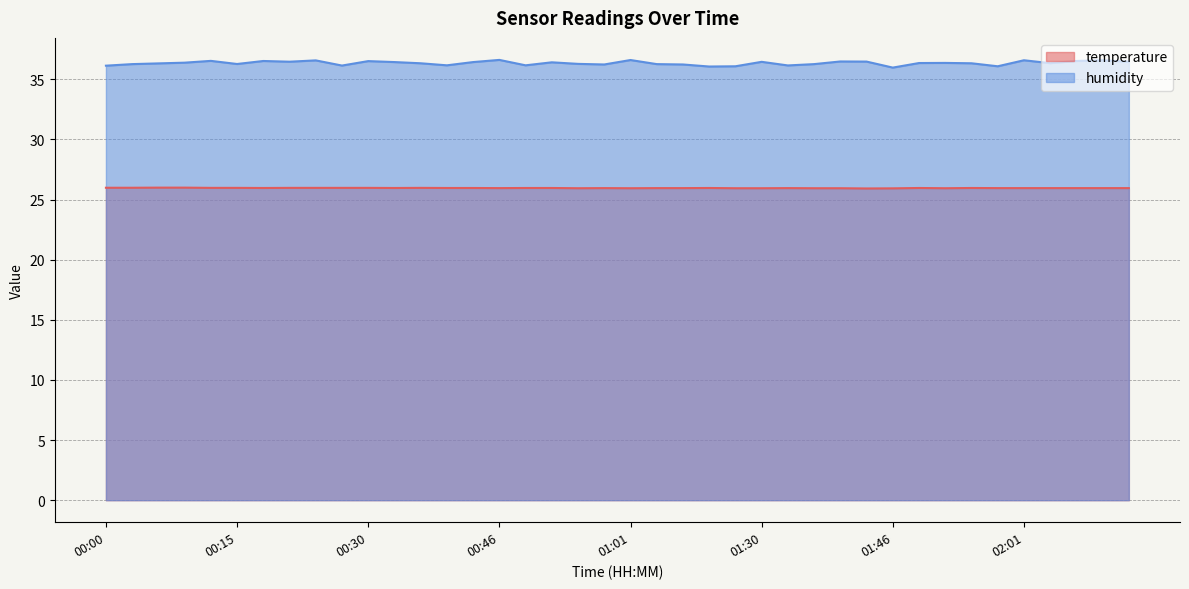

What is the approximate value of temperature at 00:03?

26.0